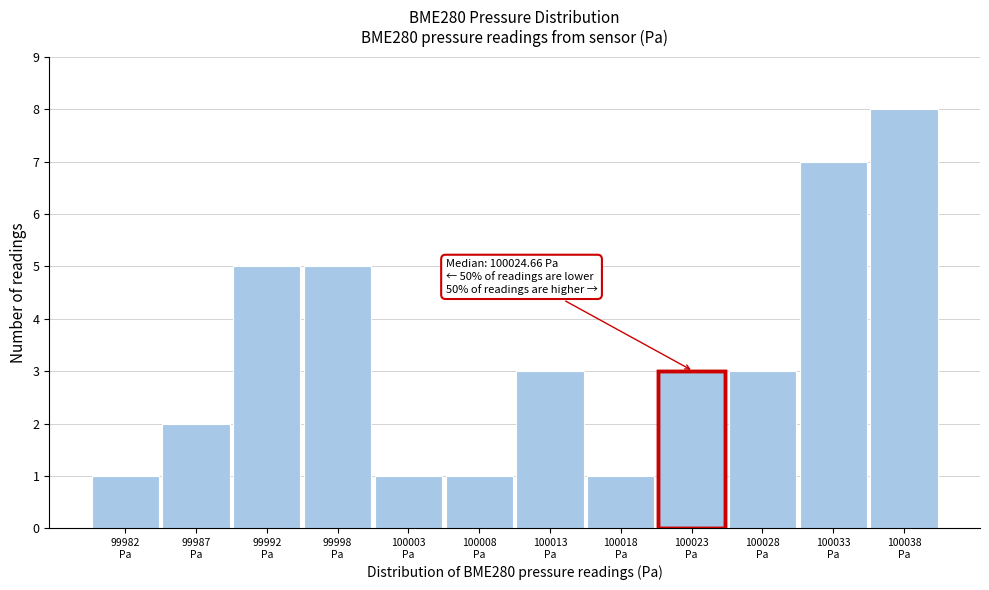

Reading left to right, what are all the values shown in this chart?

1	2	5	5	1	1	3	1	3	3	7	8